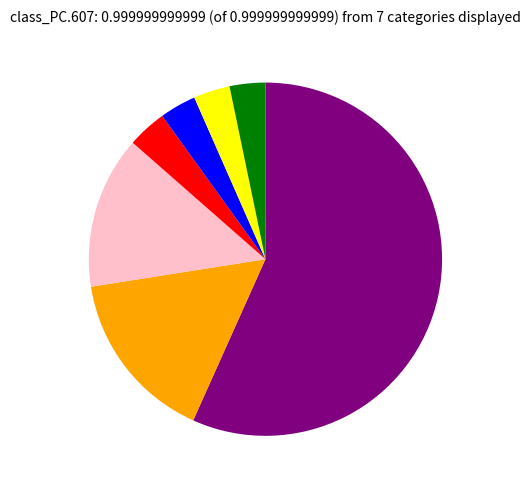

Does any single category account for the majority?

Yes